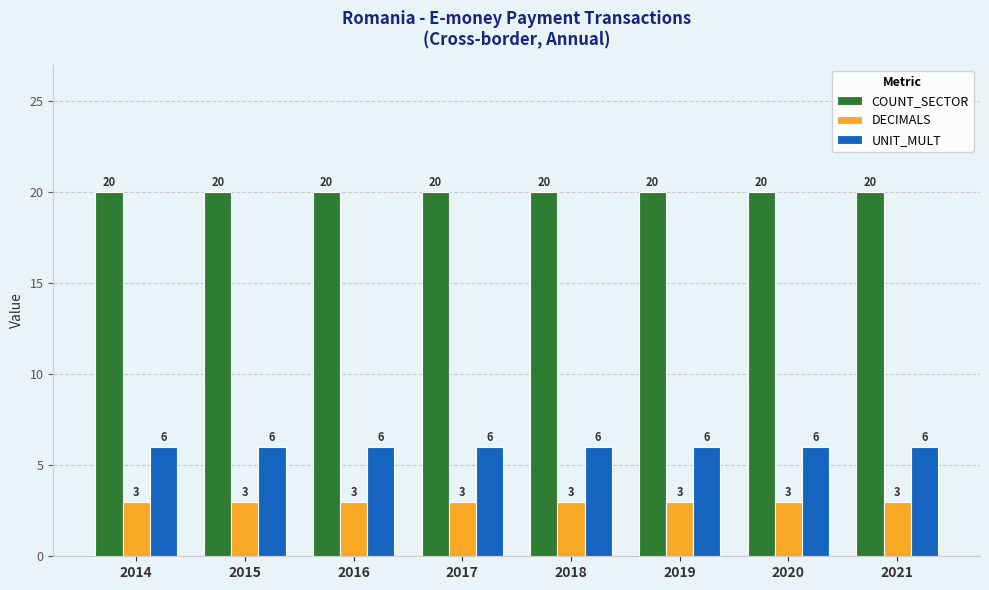

How many data points does each series have?

8